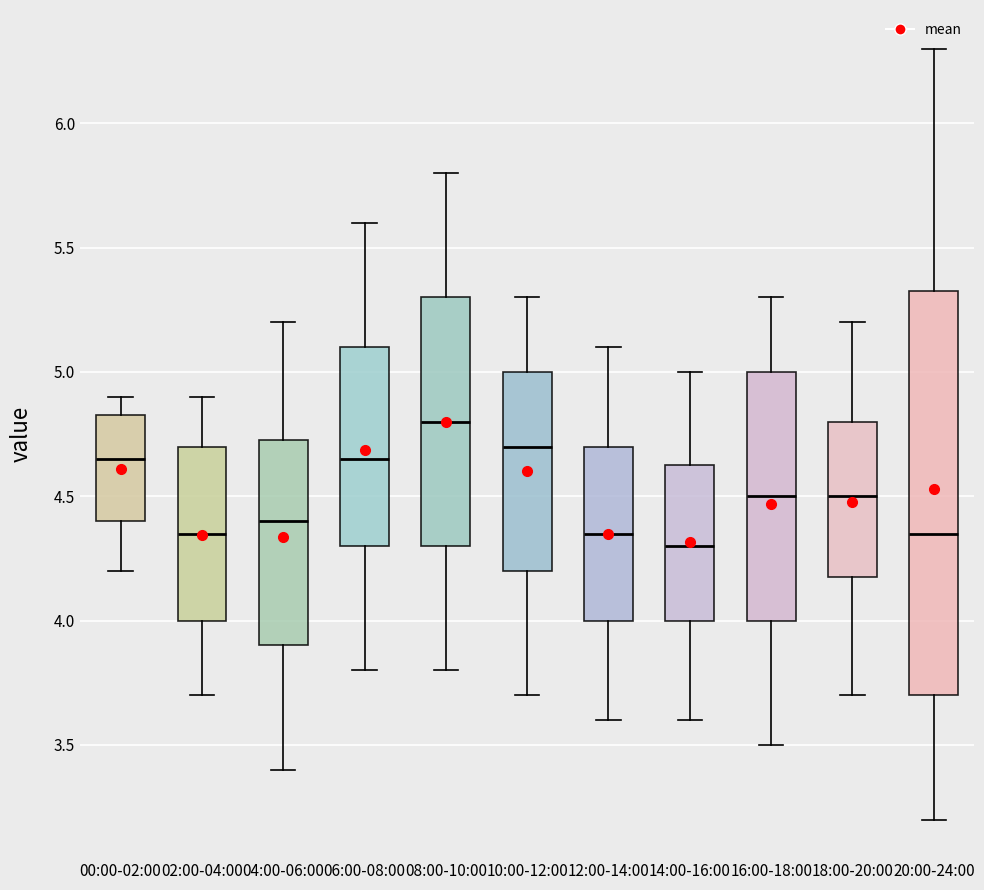

Reading left to right, transcribe this box plot: for each box, give where its median line is, the range the box spans, and where its two whiskers end, as read against the y-axis. The values are not printed on the chart, so give them approximately, as read against the axis.

00:00-02:00: median 4.65, box 4.40 to 4.85, whiskers 4.20 to 4.90
02:00-04:00: median 4.35, box 4.00 to 4.70, whiskers 3.70 to 4.90
04:00-06:00: median 4.40, box 3.90 to 4.75, whiskers 3.40 to 5.20
06:00-08:00: median 4.65, box 4.30 to 5.10, whiskers 3.80 to 5.60
08:00-10:00: median 4.80, box 4.30 to 5.30, whiskers 3.80 to 5.80
10:00-12:00: median 4.70, box 4.20 to 5.00, whiskers 3.70 to 5.30
12:00-14:00: median 4.35, box 4.00 to 4.70, whiskers 3.60 to 5.10
14:00-16:00: median 4.30, box 4.00 to 4.65, whiskers 3.60 to 5.00
16:00-18:00: median 4.50, box 4.00 to 5.00, whiskers 3.50 to 5.30
18:00-20:00: median 4.50, box 4.20 to 4.80, whiskers 3.70 to 5.20
20:00-24:00: median 4.35, box 3.70 to 5.35, whiskers 3.20 to 6.30